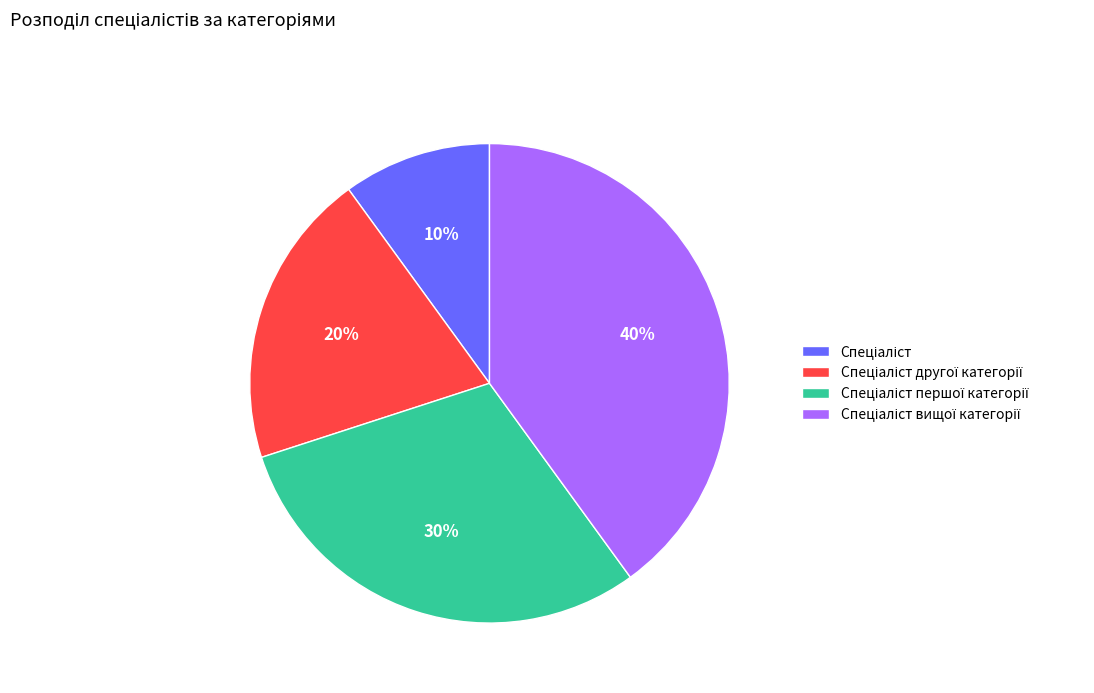

Is there any slice that represents more than half of the pie?

No